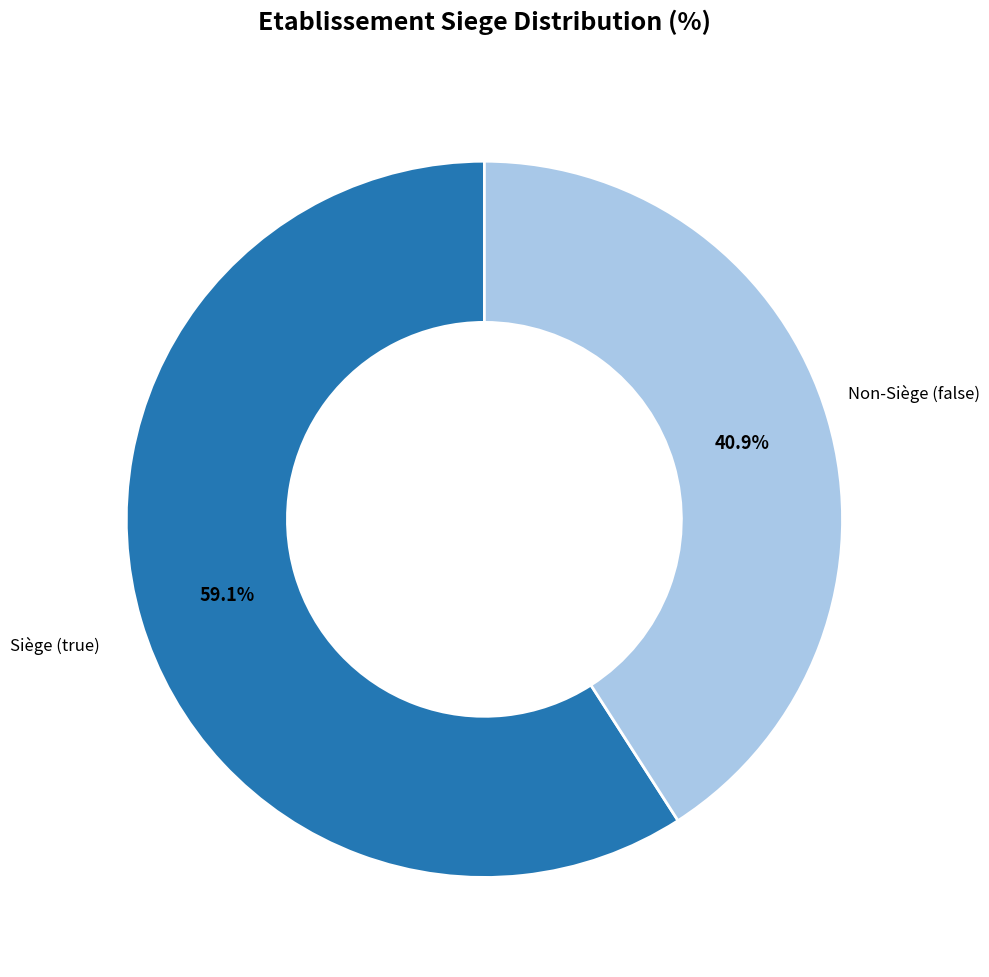

Does any single category account for the majority?

Yes